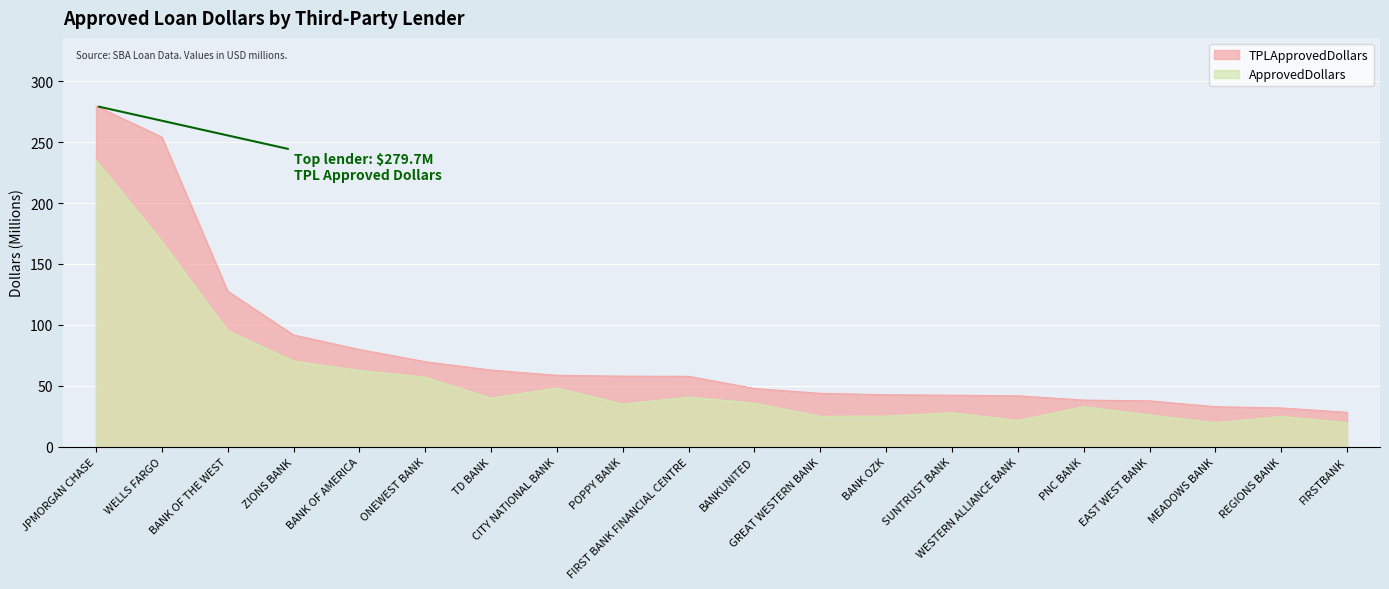

Reading left to right, list all the values displayed in this chart.

TPLApprovedDollars: 279.7	254.2	127.7	91.7	79.8	69.8	62.9	58.6	57.9	57.8	47.8	43.8	42.7	42.2	41.8	38.3	37.6	32.8	31.8	28.2
ApprovedDollars: 235.2	168.5	95.3	70.3	62.6	57.0	39.9	48.2	34.9	40.7	35.6	24.9	25.1	27.8	21.5	32.8	26.1	19.7	24.8	19.7